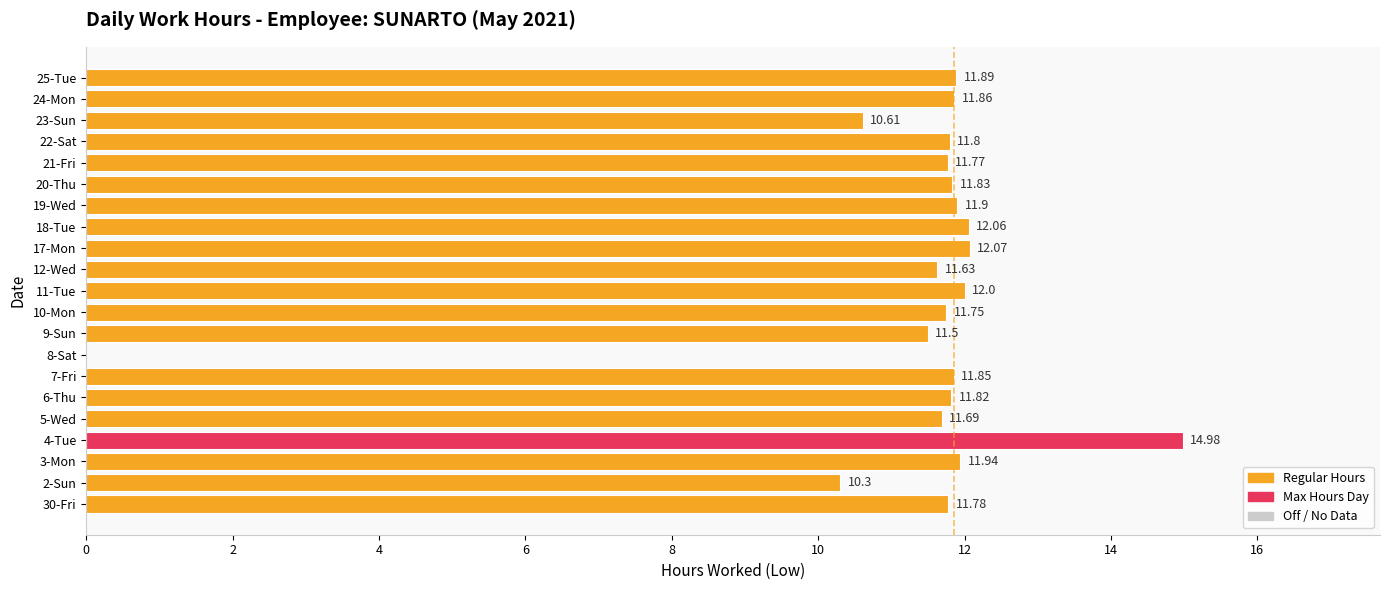

At which label is the value closest to 7?

2-Sun